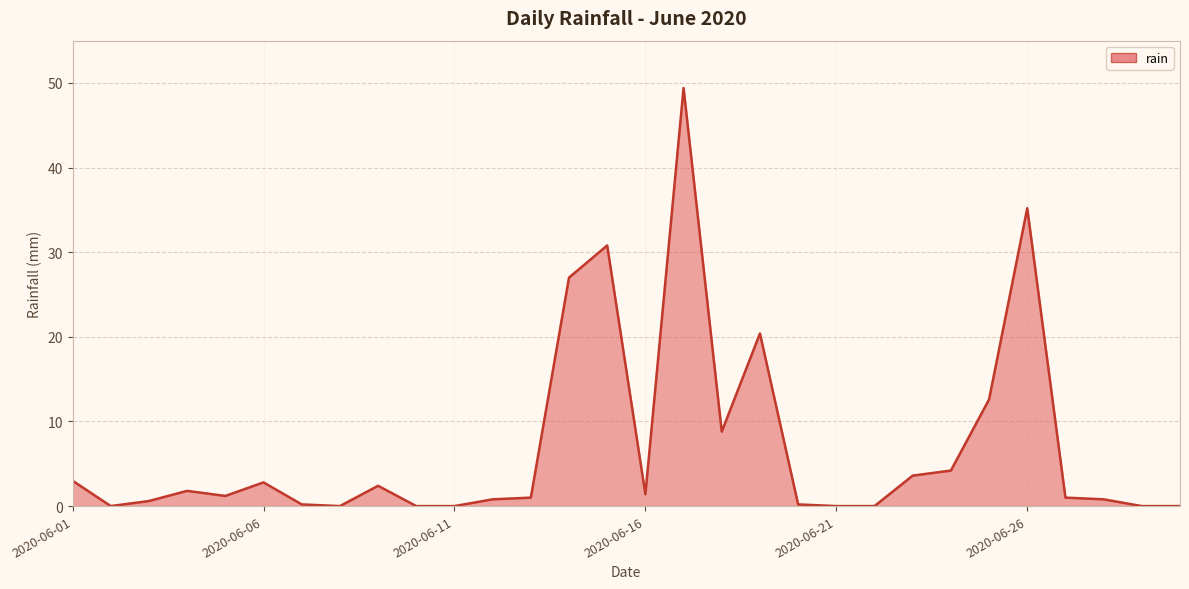

What is the greatest value displayed?

49.4